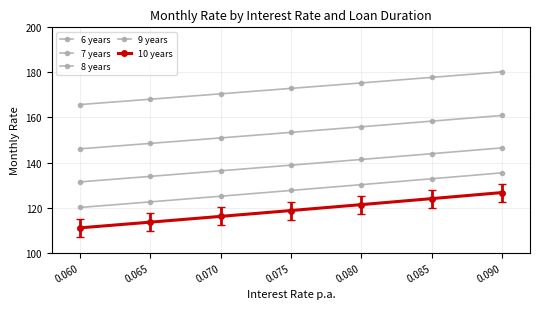

Which series has the largest range (max minus min)?

10 years